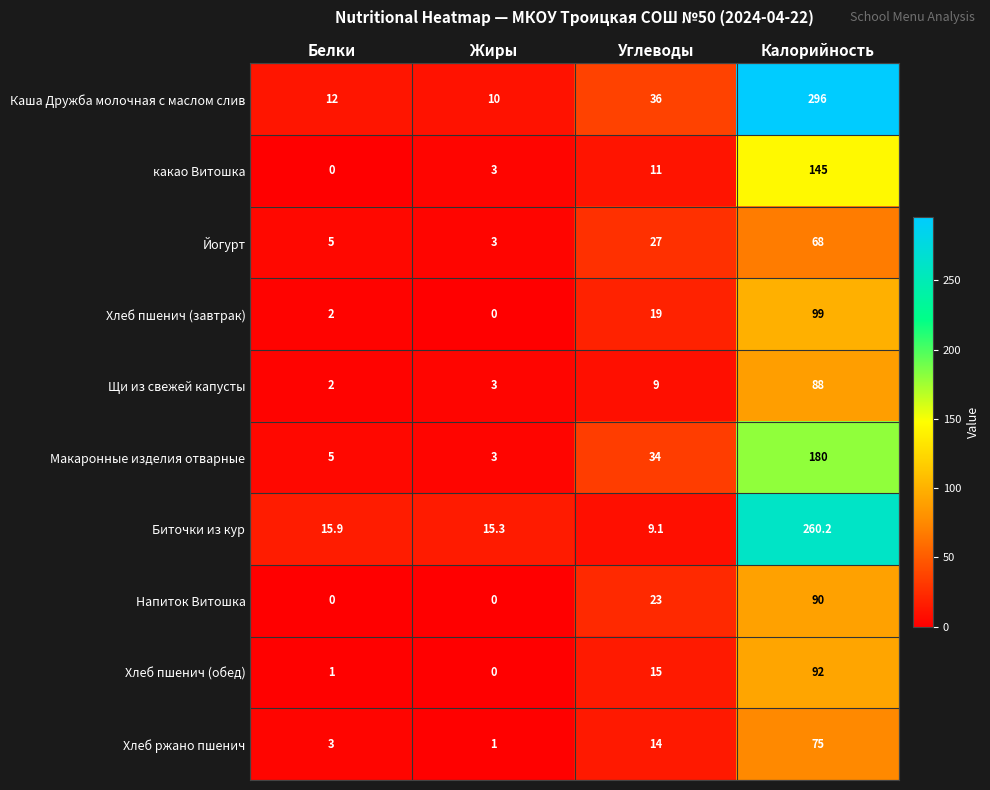

What is the approximate value of Хлеб ржано пшенич at Калорийность?

75.0